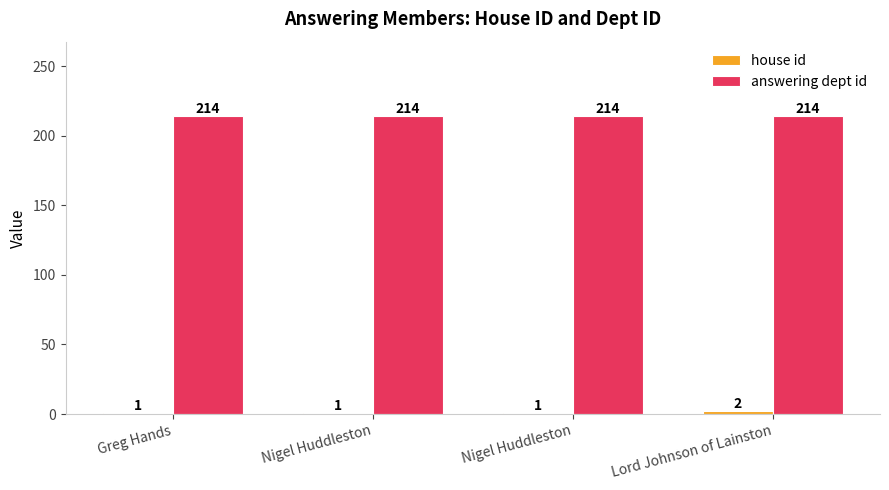

Count the number of data series in this chart.

2